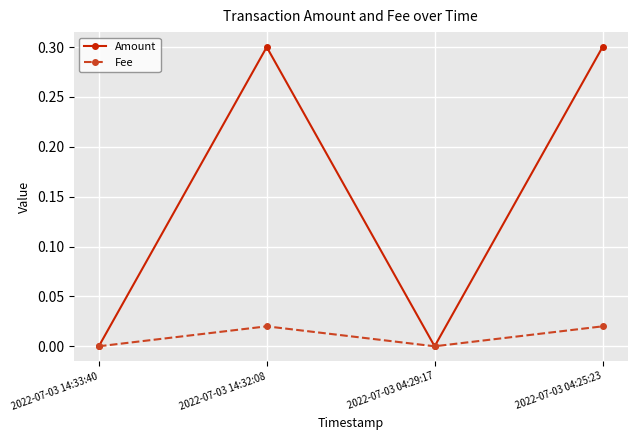

What is the spread (max minus min) of values at 2022-07-03 14:32:08?

0.3